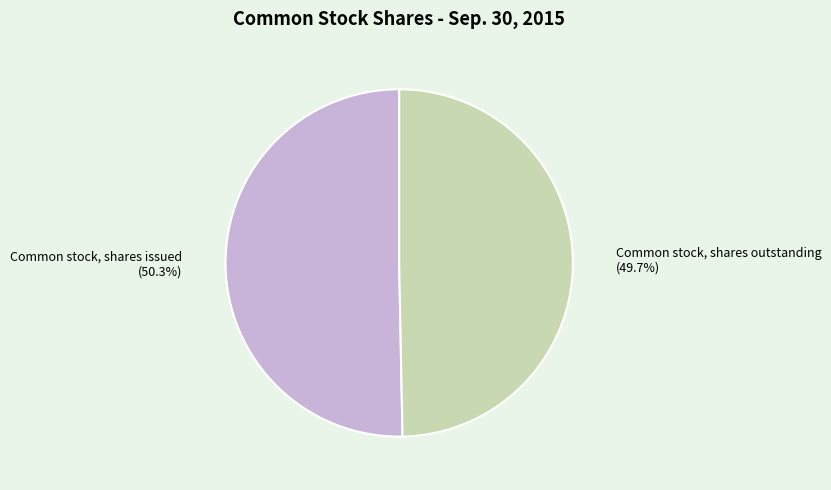

How many segments does this pie chart have?

2